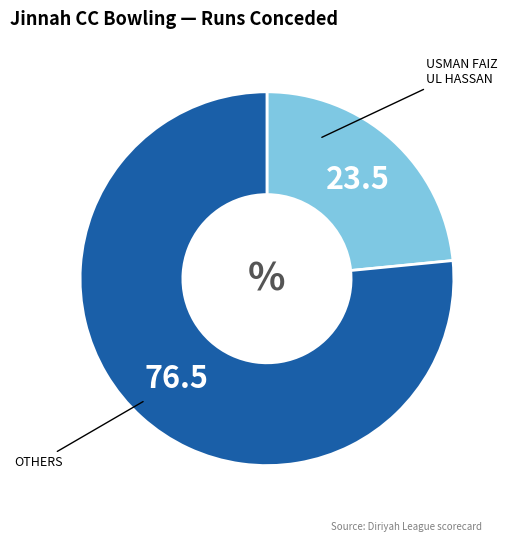

Is there a majority slice in this chart?

Yes